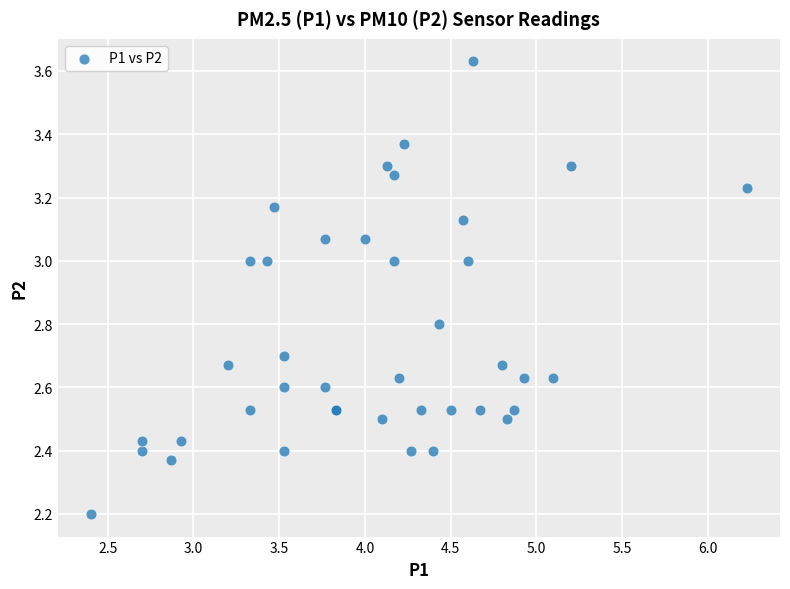

What Y value in the scatter plot is closest to 2?

2.2